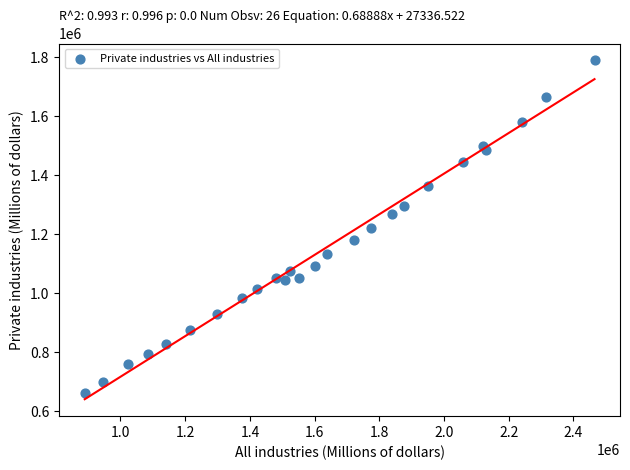

What is the range of X values (max minus min)?

1575421